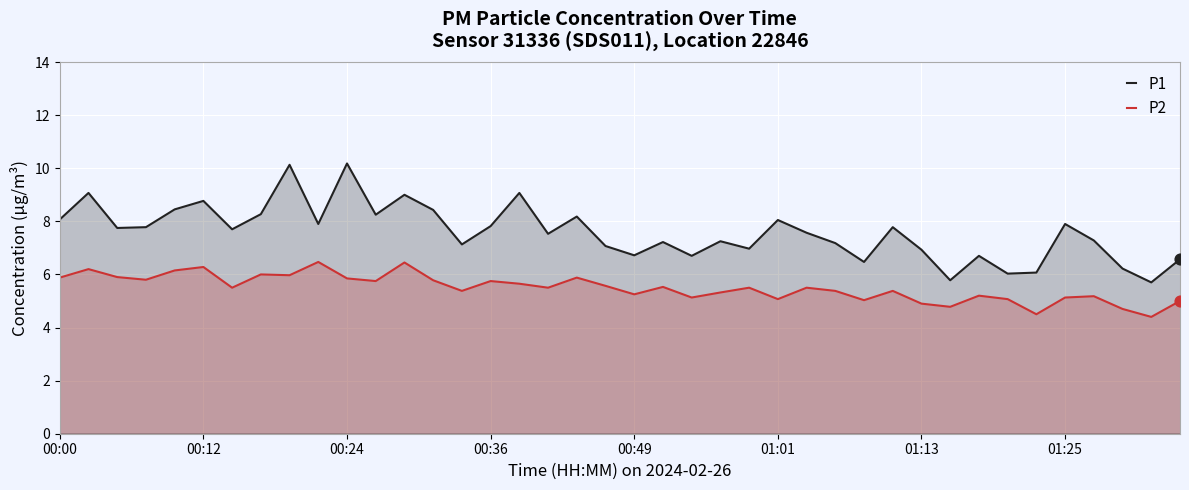

Which series has the largest total across all categories?

P1